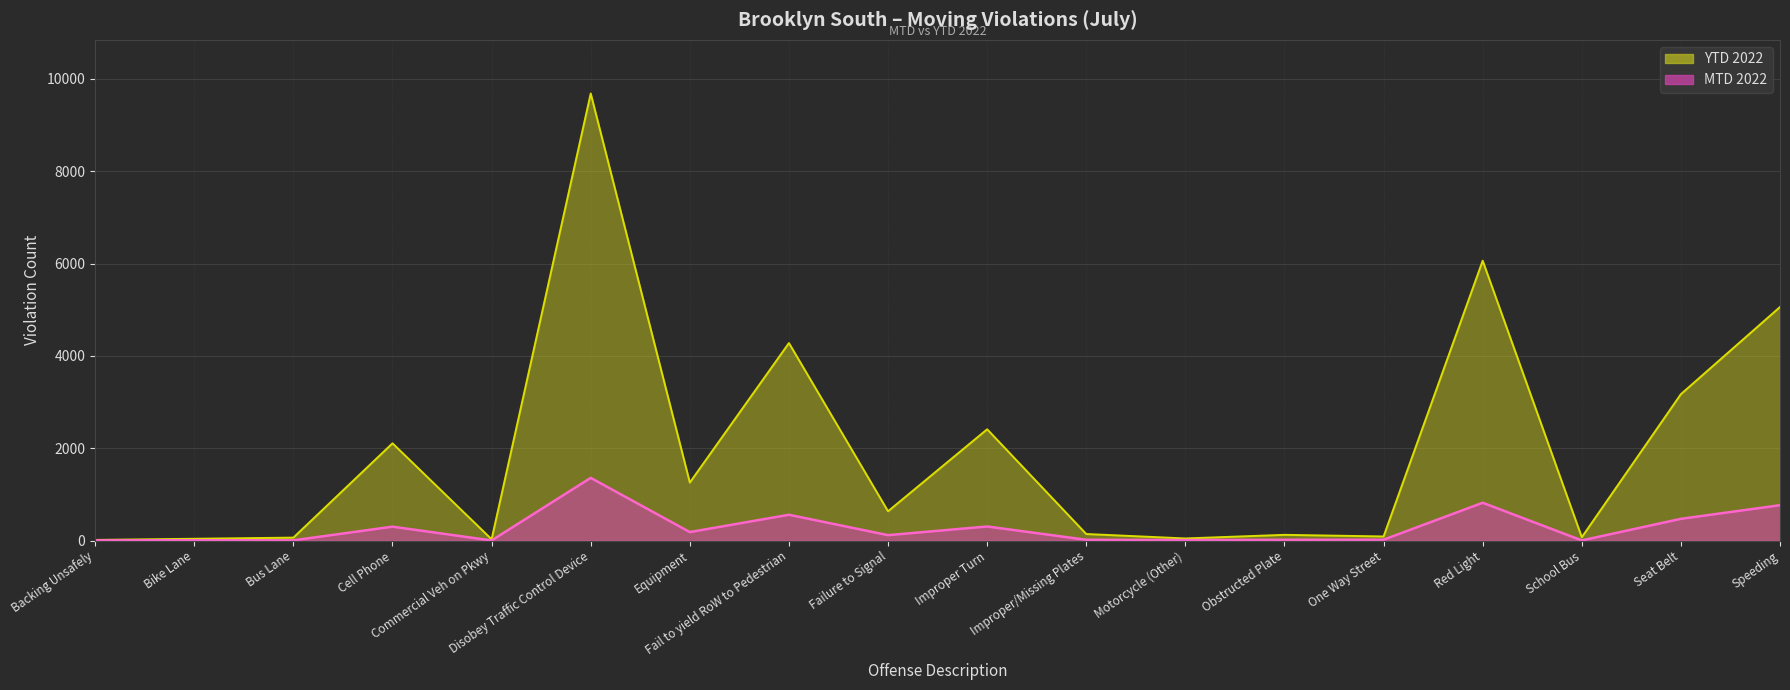

Reading left to right, list all the values displayed in this chart.

MTD 2022: Backing Unsafely=4	Bike Lane=7	Bus Lane=5	Cell Phone=301	Commercial Veh on Pkwy=2	Disobey Traffic Control Device=1358	Equipment=184	Fail to yield RoW to Pedestrian=559	Failure to Signal=117	Improper Turn=305	Improper/Missing Plates=17	Motorcycle (Other)=11	Obstructed Plate=16	One Way Street=19	Red Light=819	School Bus=3	Seat Belt=471	Speeding=766
YTD 2022: Backing Unsafely=14	Bike Lane=39	Bus Lane=64	Cell Phone=2107	Commercial Veh on Pkwy=28	Disobey Traffic Control Device=9685	Equipment=1257	Fail to yield RoW to Pedestrian=4279	Failure to Signal=635	Improper Turn=2411	Improper/Missing Plates=142	Motorcycle (Other)=46	Obstructed Plate=124	One Way Street=89	Red Light=6063	School Bus=72	Seat Belt=3172	Speeding=5060